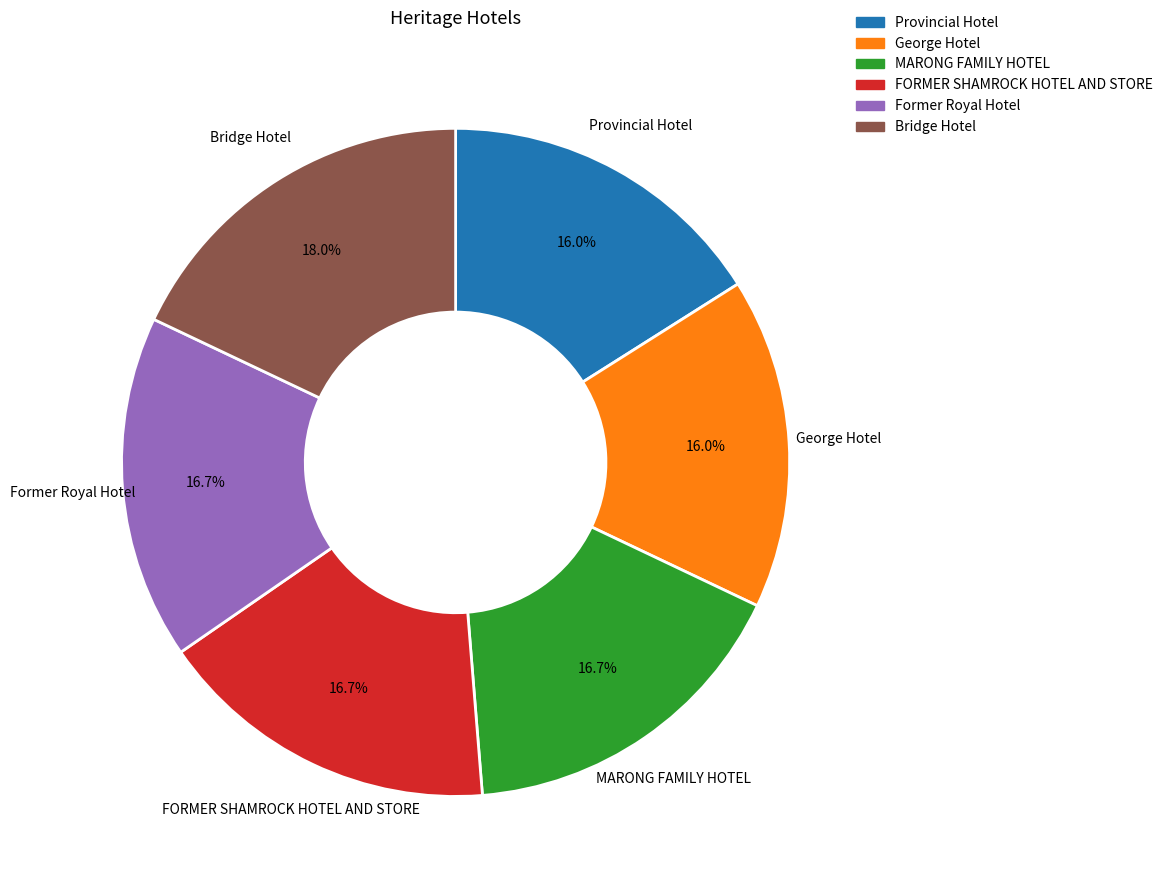

Does MARONG FAMILY HOTEL represent more than half of the total?

No